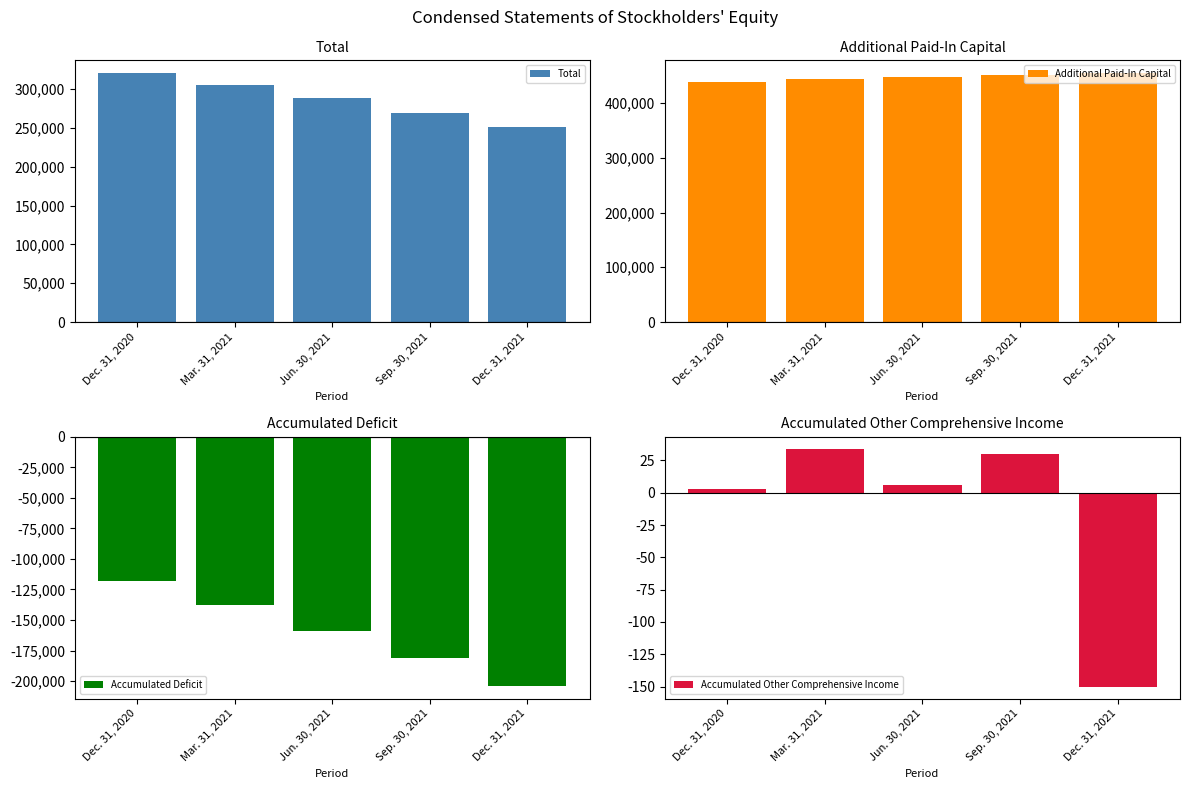

At how many categories does at least one series exceed 350112?

5